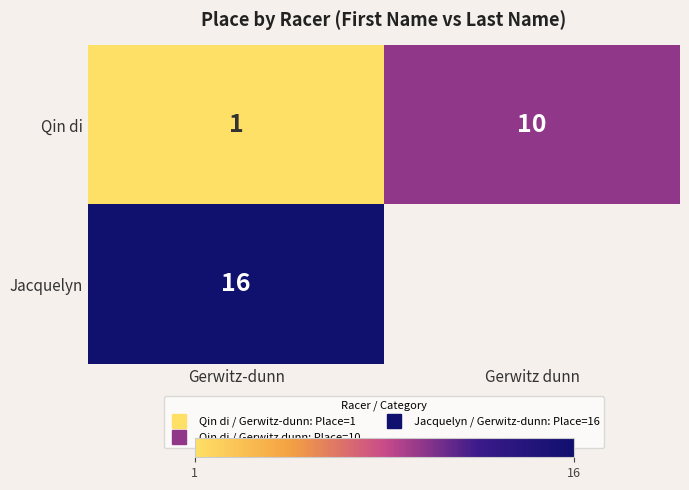

Count the Qin di values in the range 1 to 10.

2